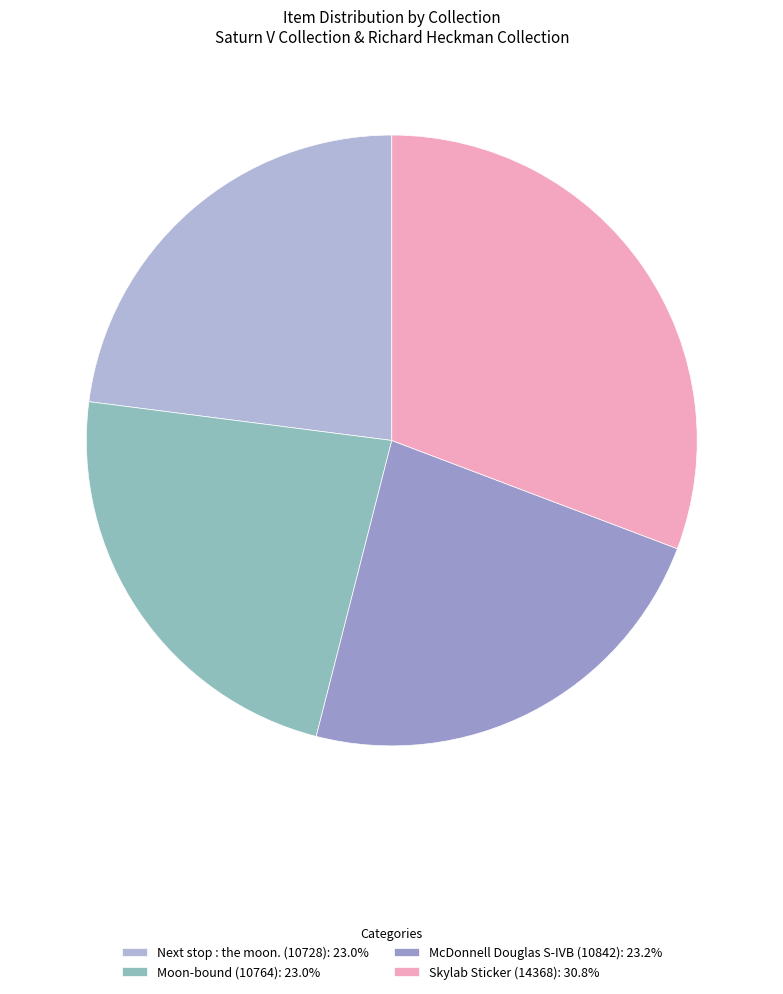

What is the ratio of the value at Next stop : the moon. (10728) to the value at McDonnell Douglas S-IVB (10842)?

1.0